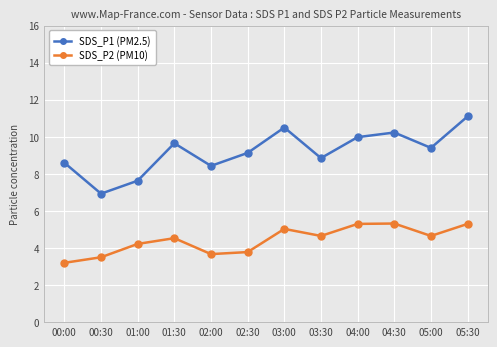

Which series has the largest range (max minus min)?

SDS_P1 (PM2.5)